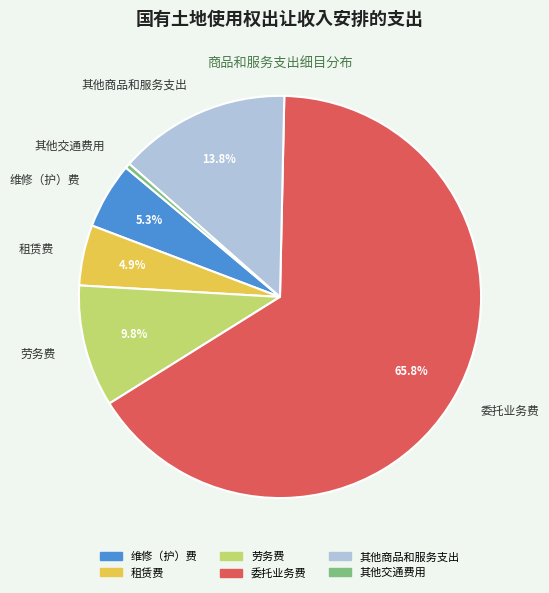

How many segments does this pie chart have?

6